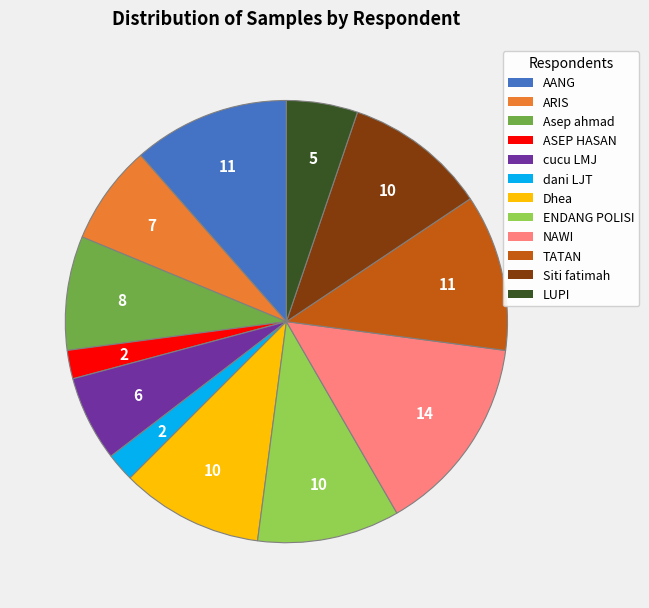

Which slice is the largest?

NAWI